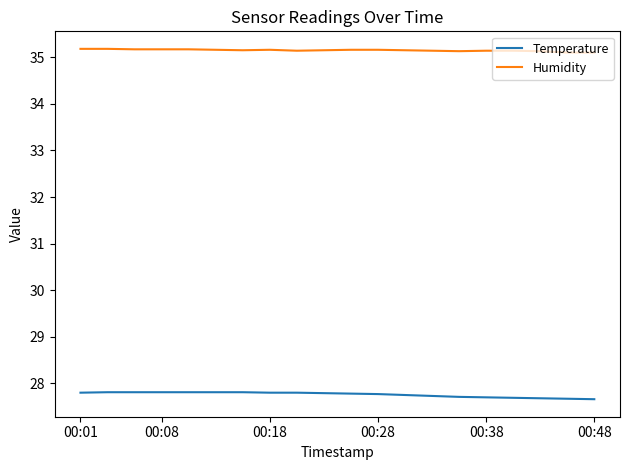

True or false: Temperature and Humidity cross at least once.

False